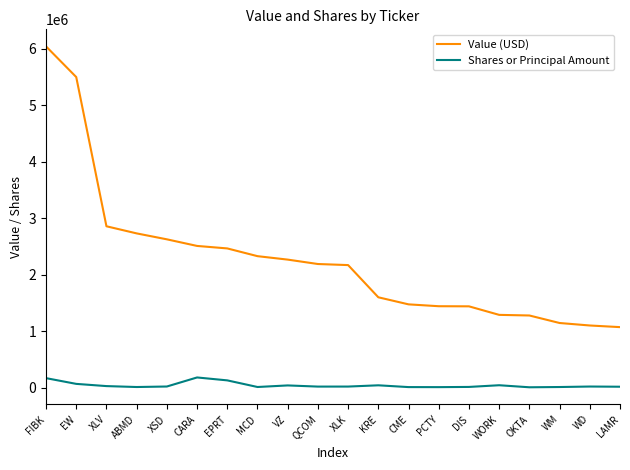

True or false: Value (USD) and Shares or Principal Amount intersect in this chart.

False